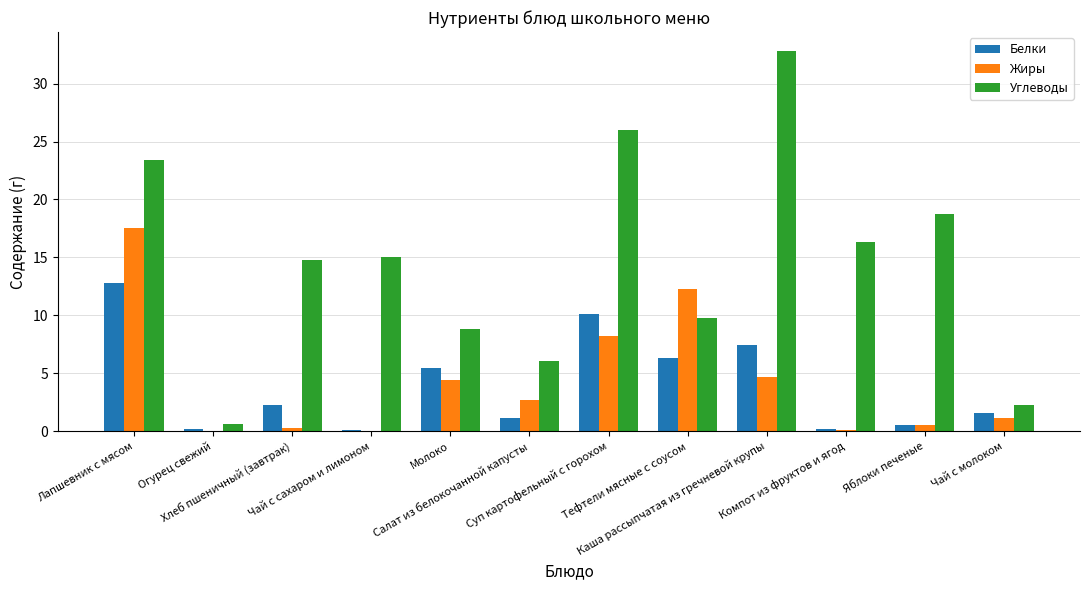

Which series changed the most between Компот из фруктов и ягод and Чай с молоком?

Углеводы